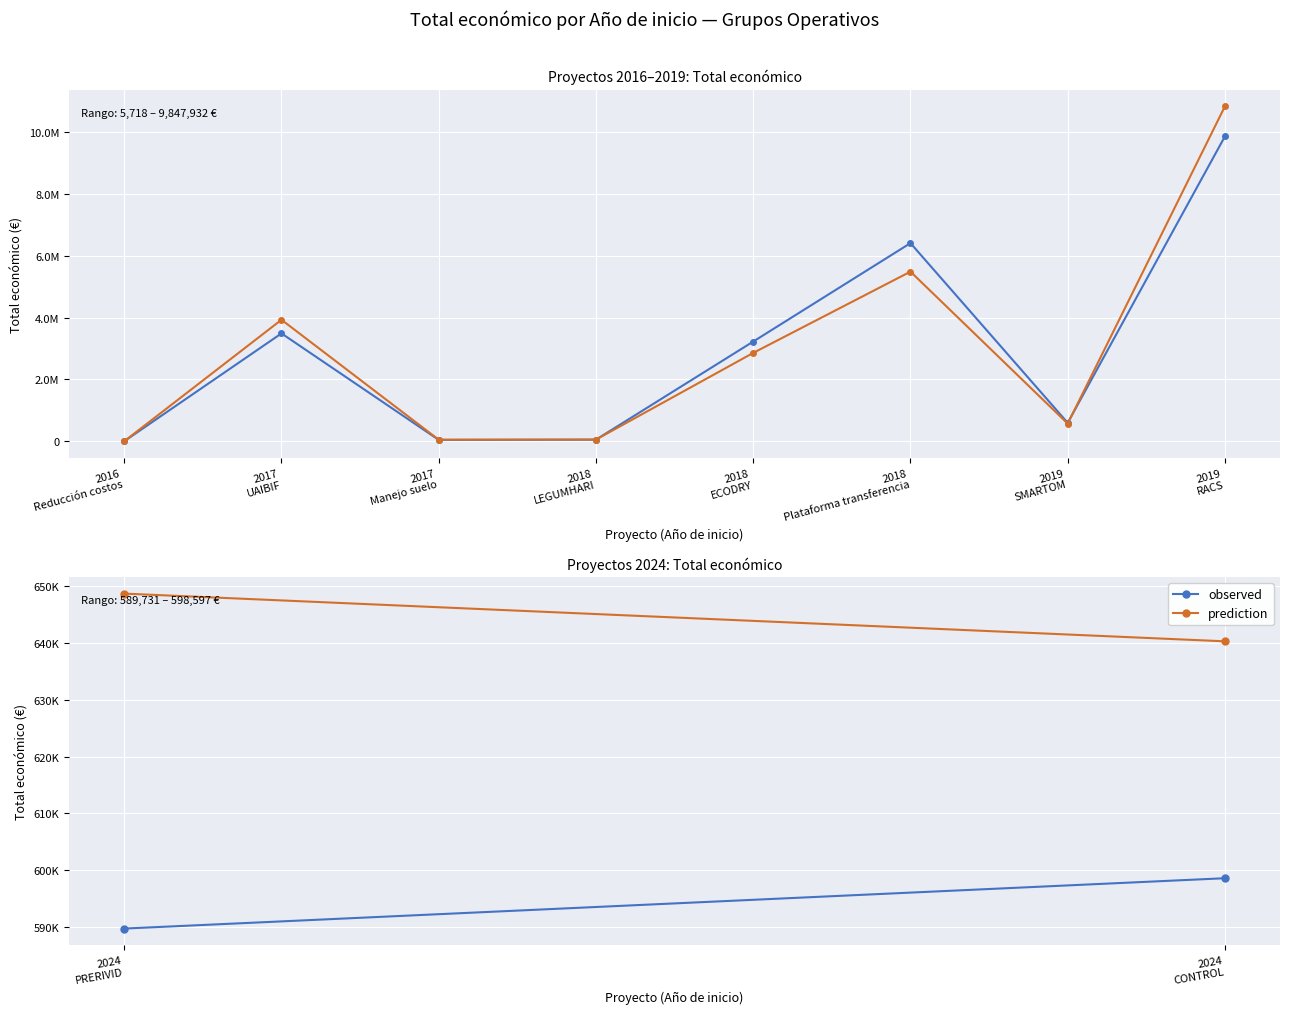

Which category has the highest value across all series?

2019
RACS